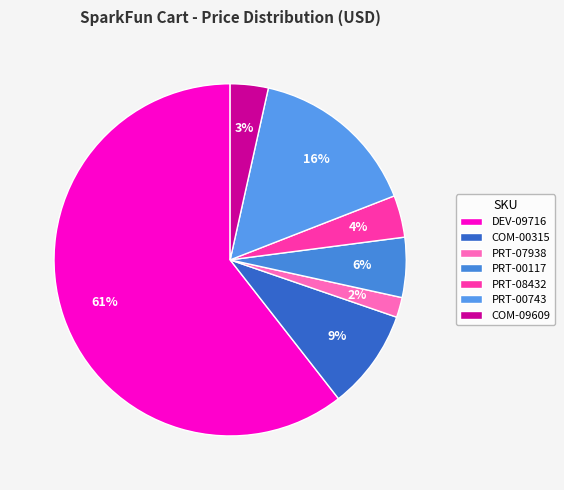

How many segments does this pie chart have?

7